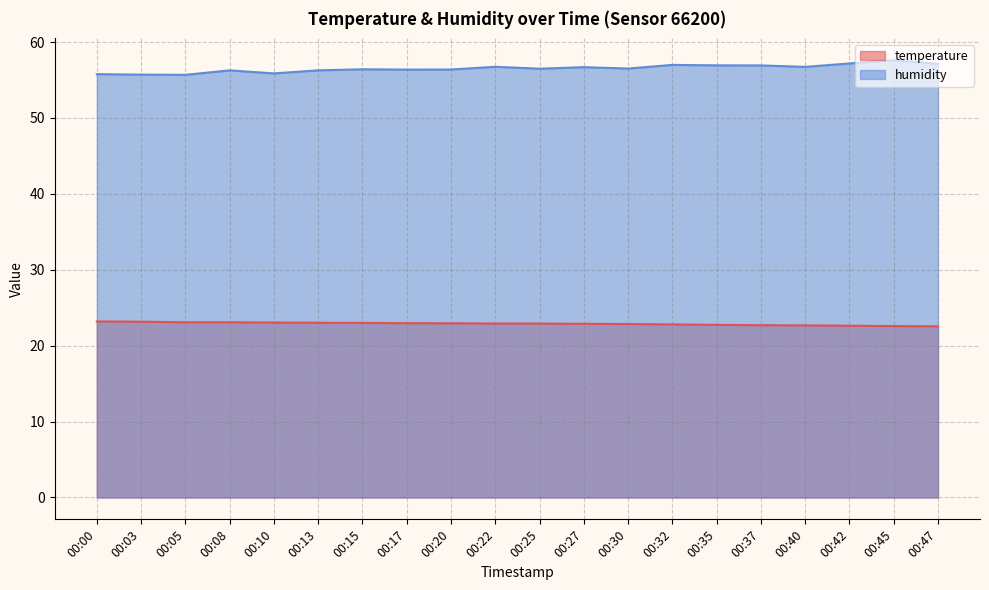

True or false: temperature and humidity intersect in this chart.

False